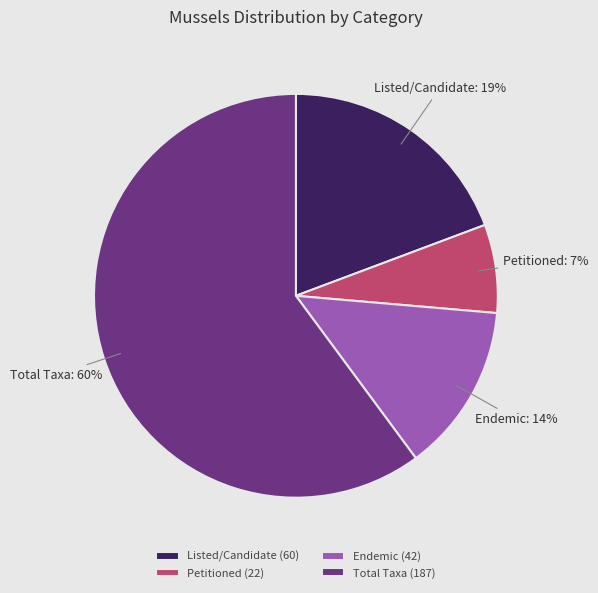

Which slice is the largest?

Total Taxa